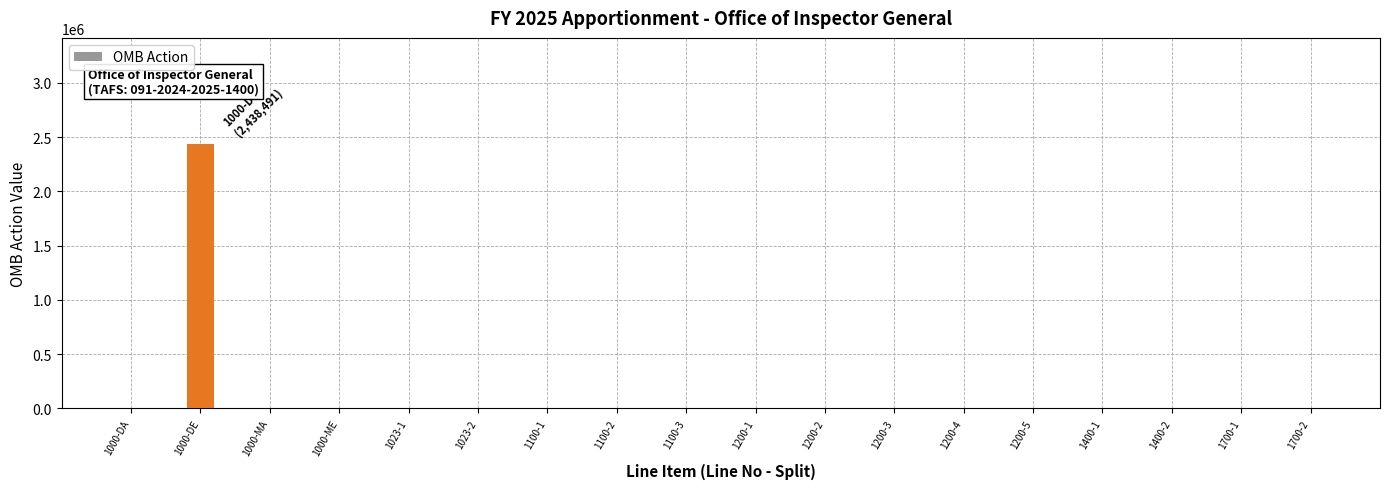

Which label corresponds to the largest value in the chart?

1000-DE